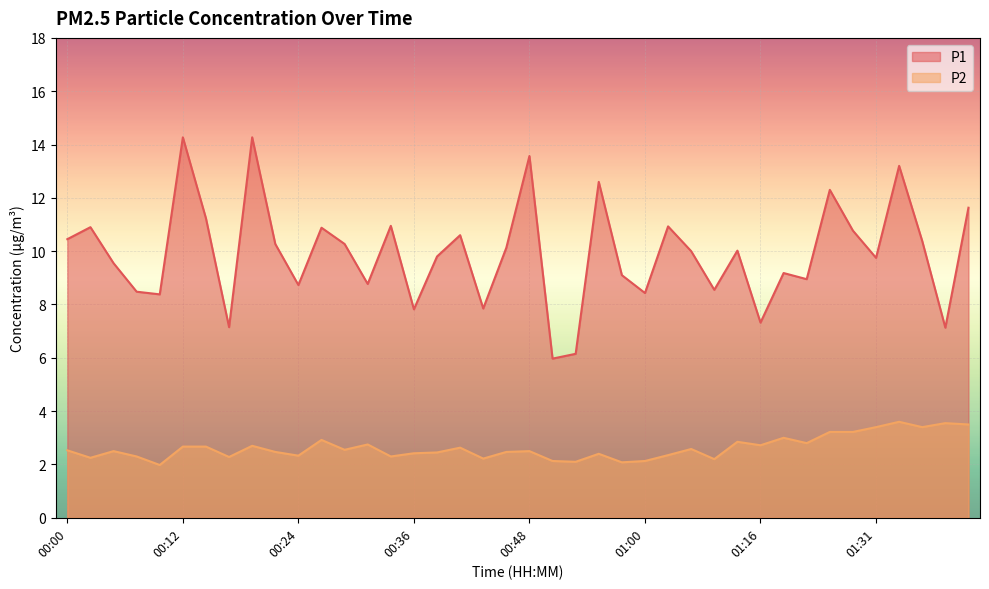

At which category does P1 reach its first local peak?

00:02